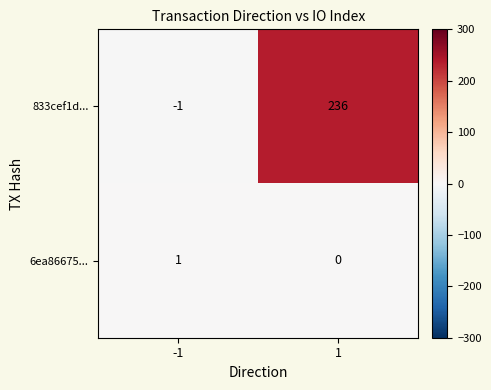

Which series changed the most between -1 and 1?

833cef1d...